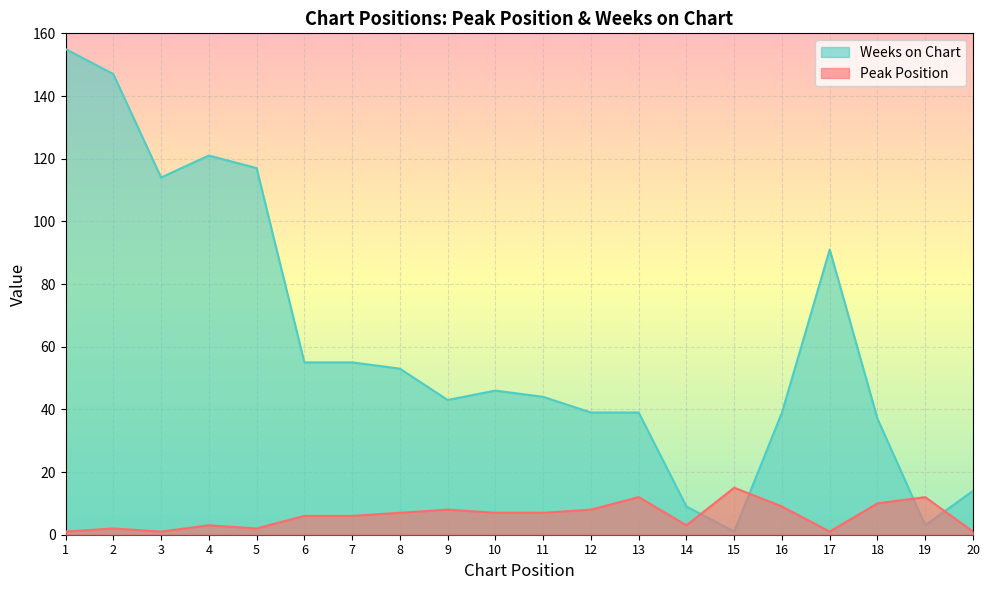

Between which two adjacent categories do Peak Position and Weeks on Chart first intersect?

14 and 15